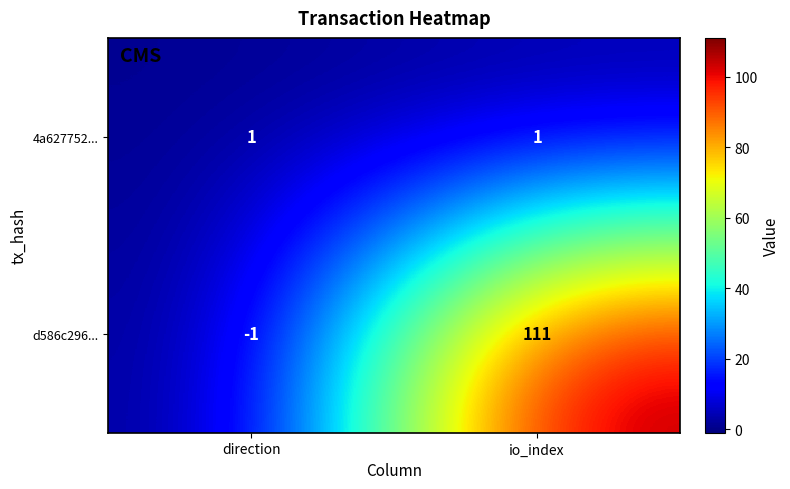

Rank the series by their maximum value, from lowest to highest.

4a627752..., d586c296...